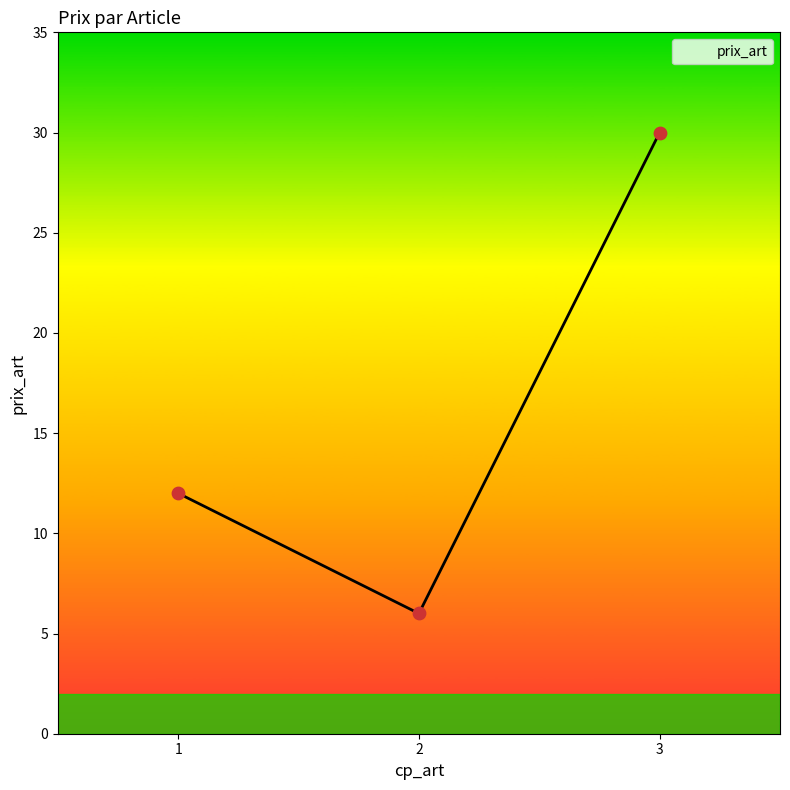

What is the change in value from 1 to 2?

-6